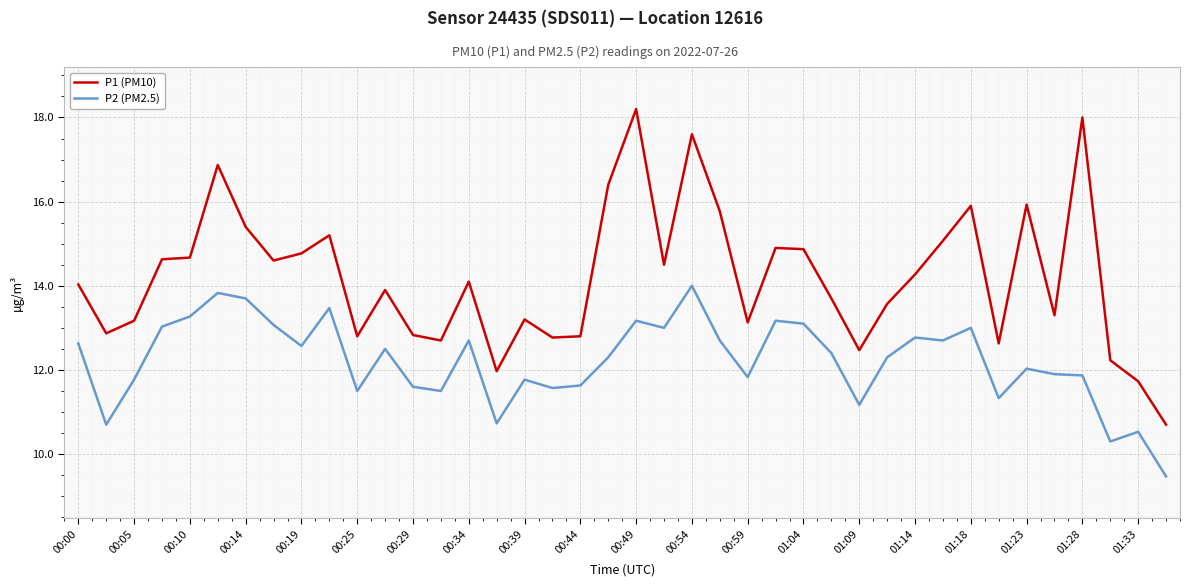

Which series has the largest total across all categories?

P1 (PM10)